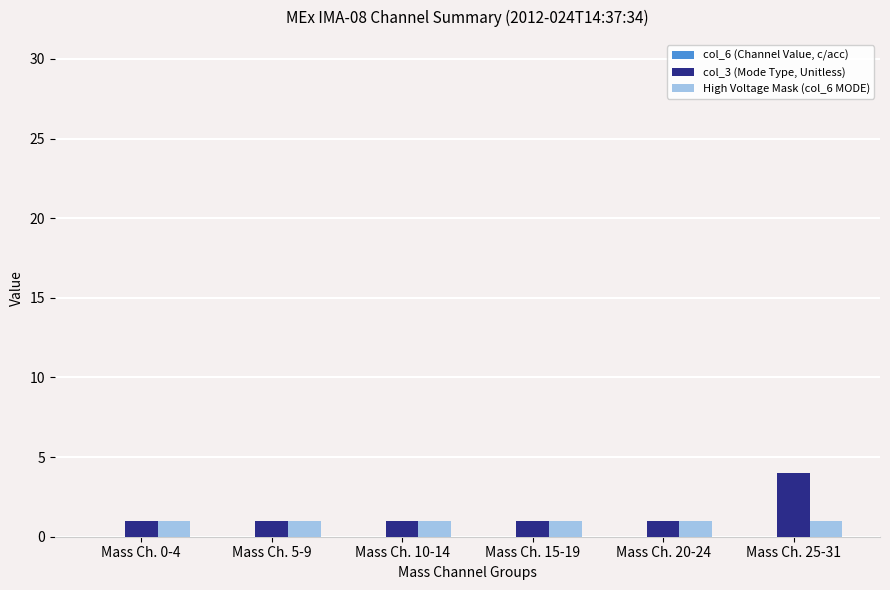

How many bars are there in each group?

2